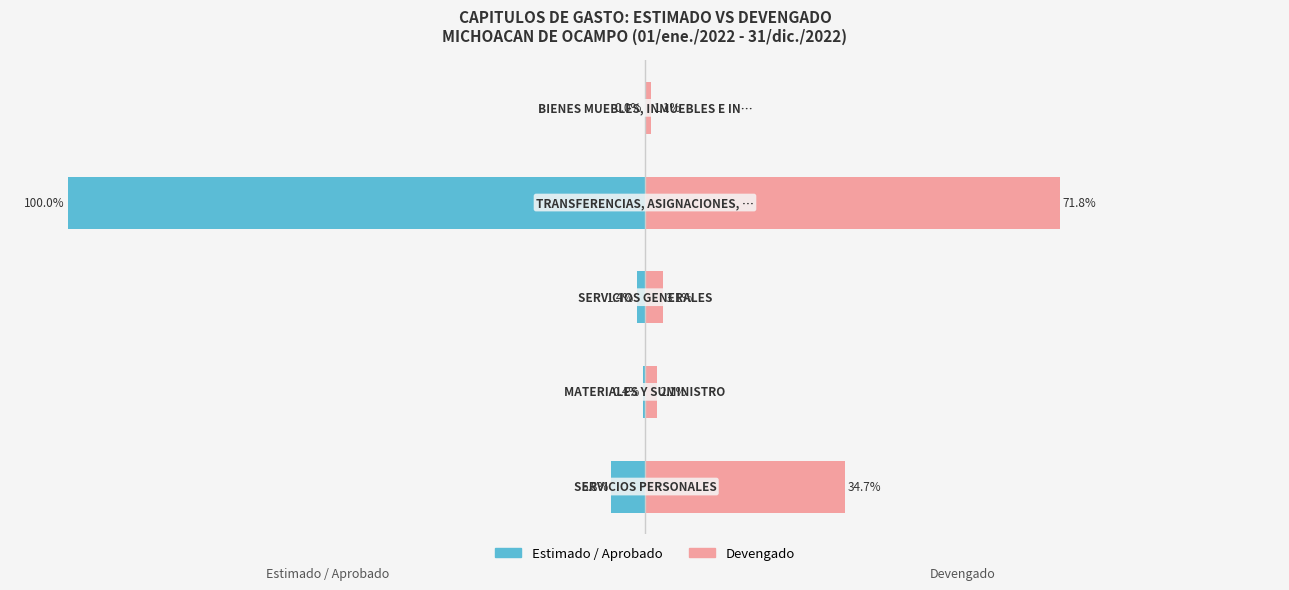

Reading left to right, extract all data points from this chart.

Estimado / Aprobado: 0=-5.8	1=-0.4	2=-1.4	3=-100.0	4=0.0
Devengado: 0=34.7	1=2.1	2=3.1	3=71.8	4=1.1